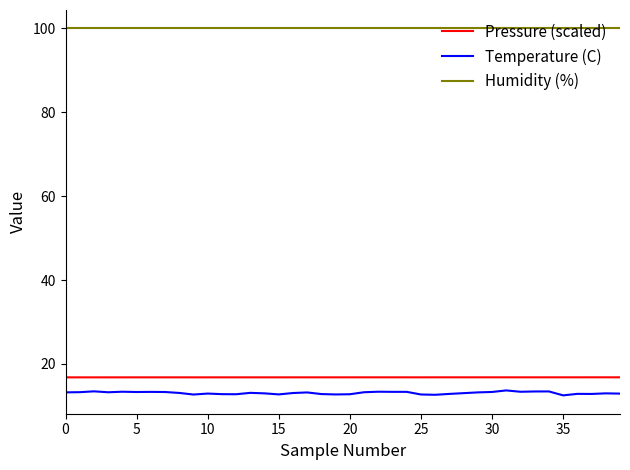

True or false: Pressure (scaled) and Temperature (C) cross at least once.

False